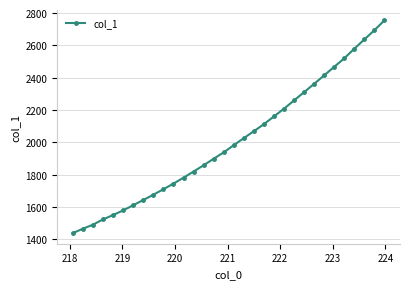

What is the difference between the maximum and minimum values?

1317.2